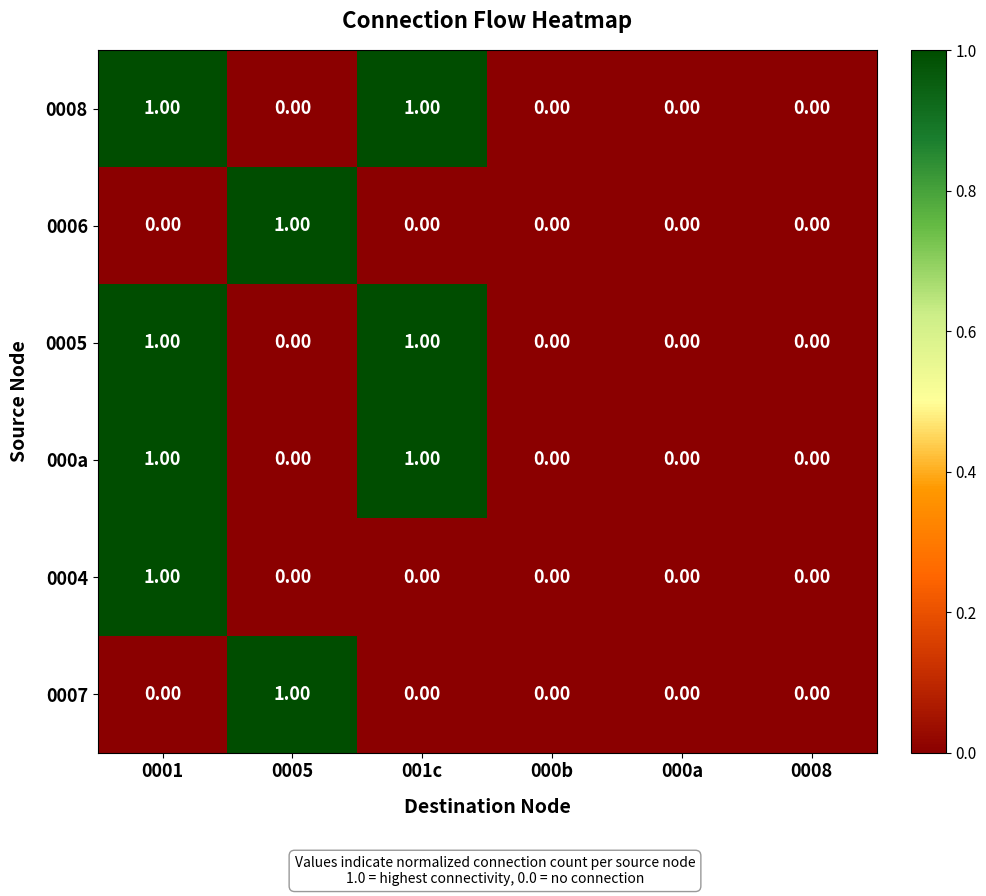

What is the maximum value shown in the chart?

1